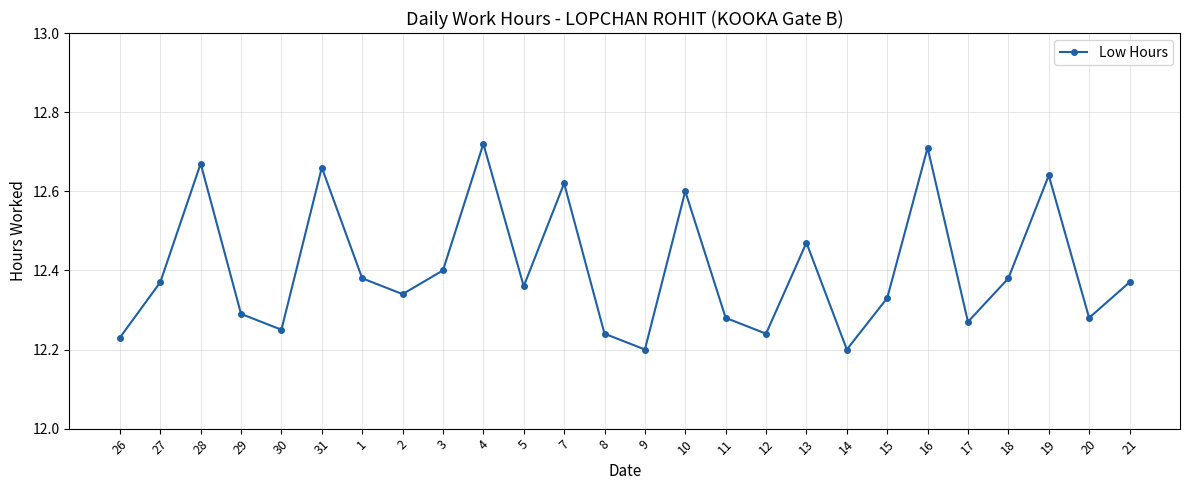

What is the sum of the values at 17 and 7?

24.9